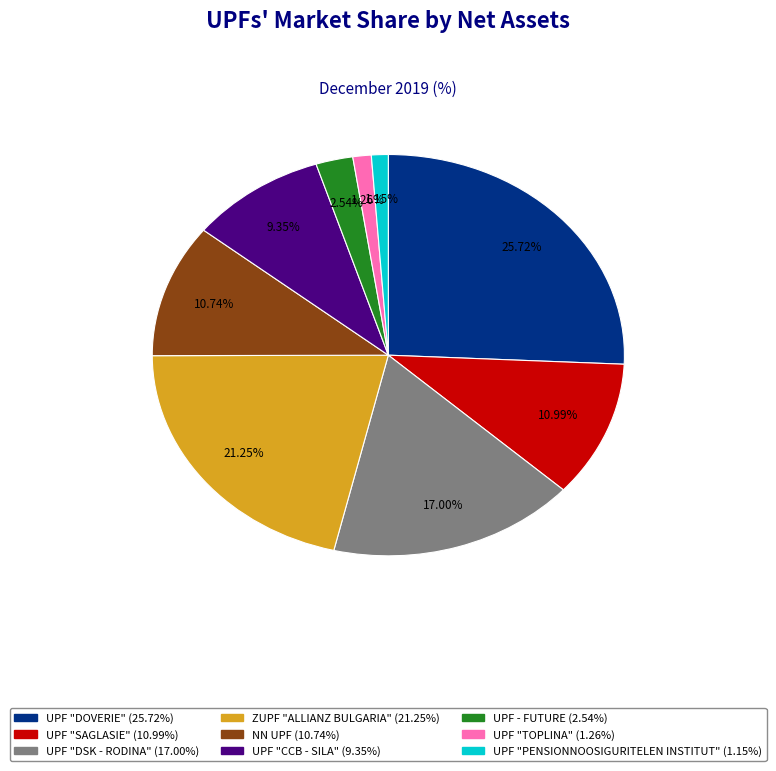

To the nearest percent, what is the average slice percentage?

11%